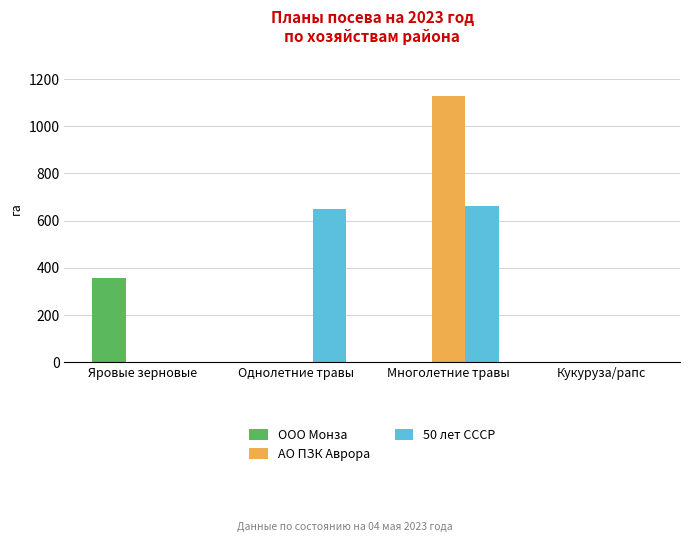

Reading right to left, extract all data points from this chart.

ООО Монза: Кукуруза/рапс=0	Многолетние травы=0	Однолетние травы=0	Яровые зерновые=355
АО ПЗК Аврора: Кукуруза/рапс=0	Многолетние травы=1130	Однолетние травы=0	Яровые зерновые=0
50 лет СССР: Кукуруза/рапс=0	Многолетние травы=660	Однолетние травы=650	Яровые зерновые=0